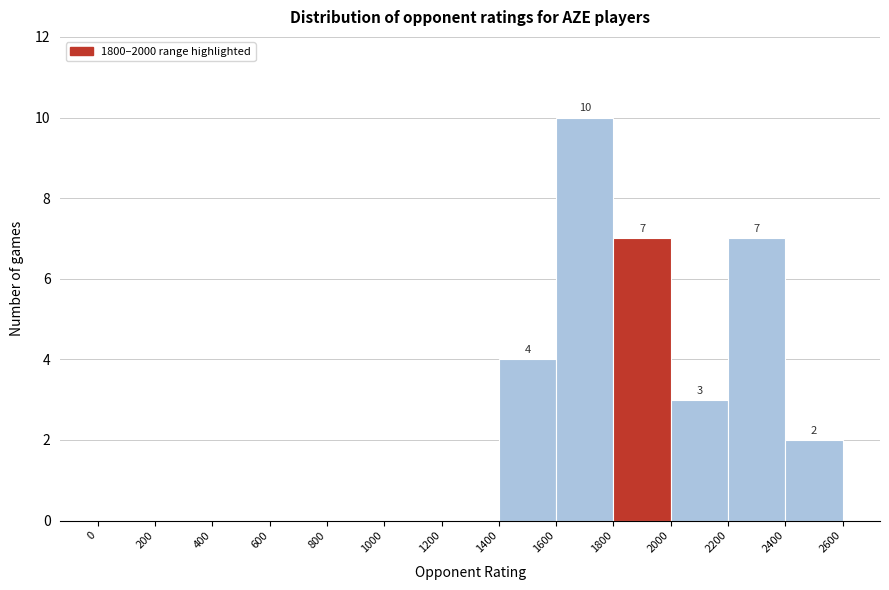

Which range on the x-axis has the tallest bar?

1600 to 1800